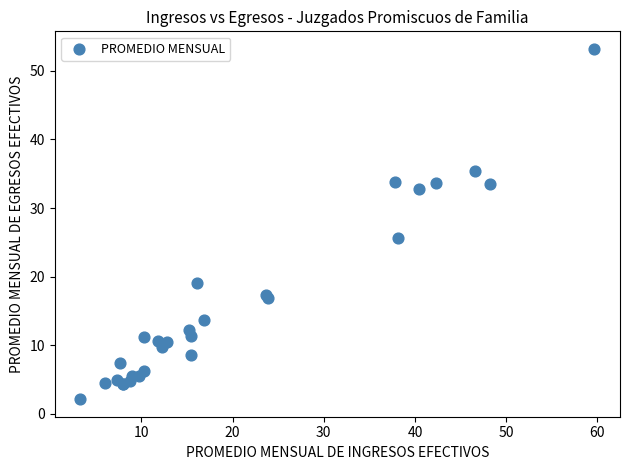

What Y value in the scatter plot is closest to 27?

25.7